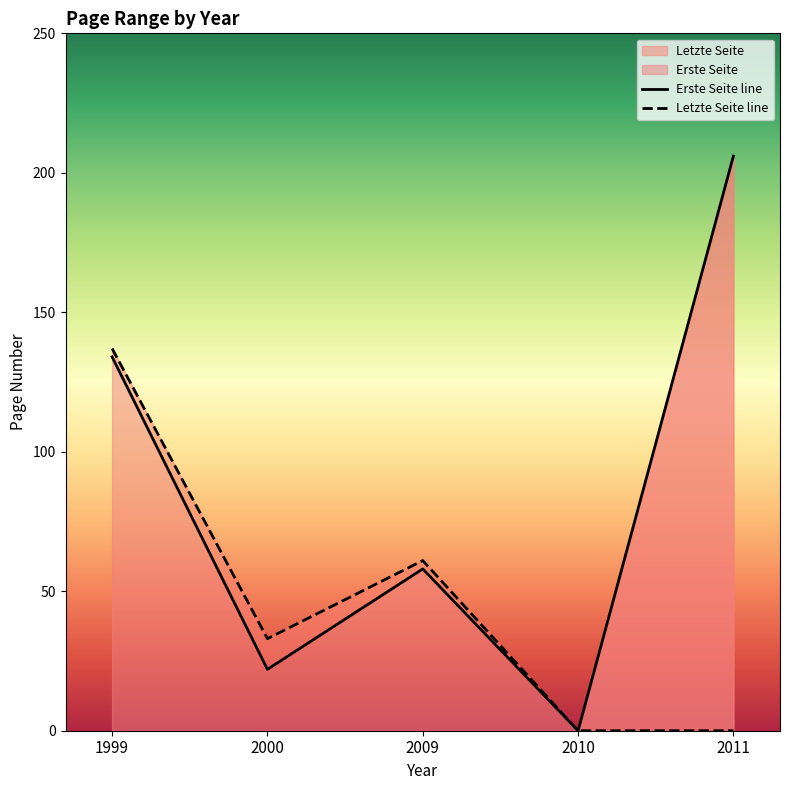

Reading right to left, list all the values displayed in this chart.

Erste Seite line: 2011=206	2010=0	2009=58	2000=22	1999=134
Letzte Seite line: 2011=0	2010=0	2009=61	2000=33	1999=137